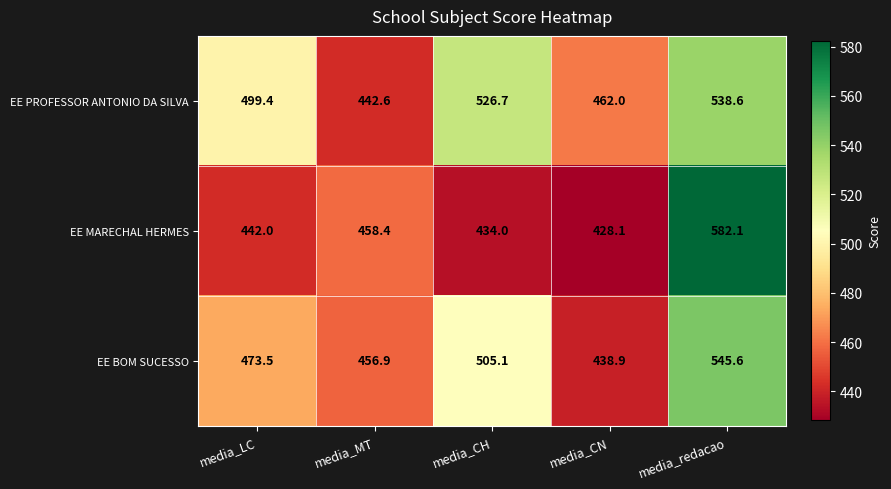

What is the spread (max minus min) of values at media_MT?

15.8